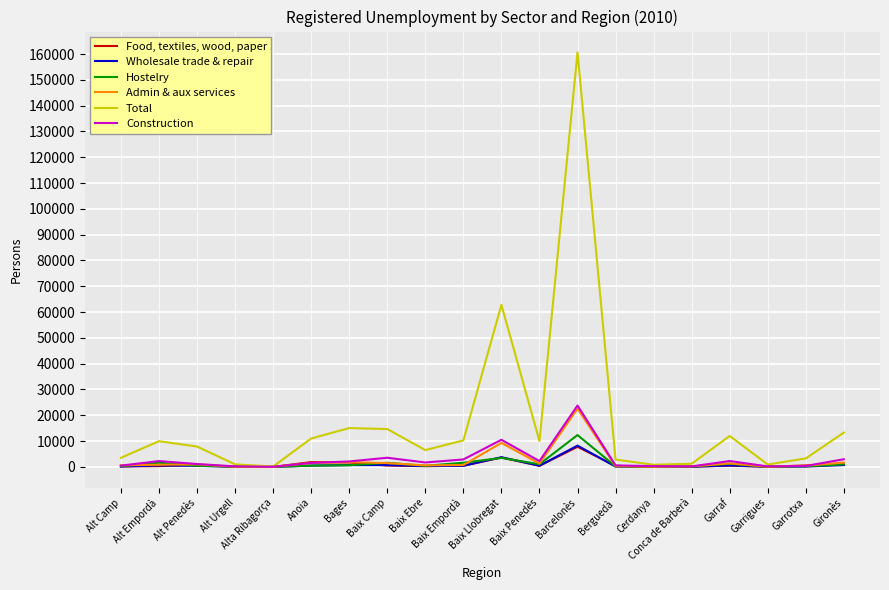

What is the difference between the maximum and second lowest values in the Admin & aux services series?

22527